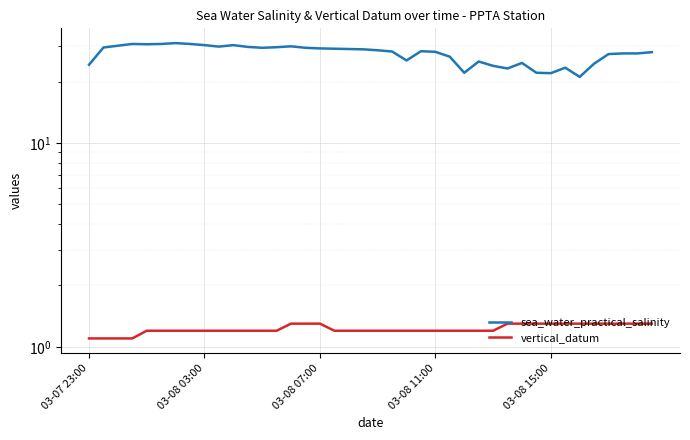

At how many categories does at least one series exceed 3?

40